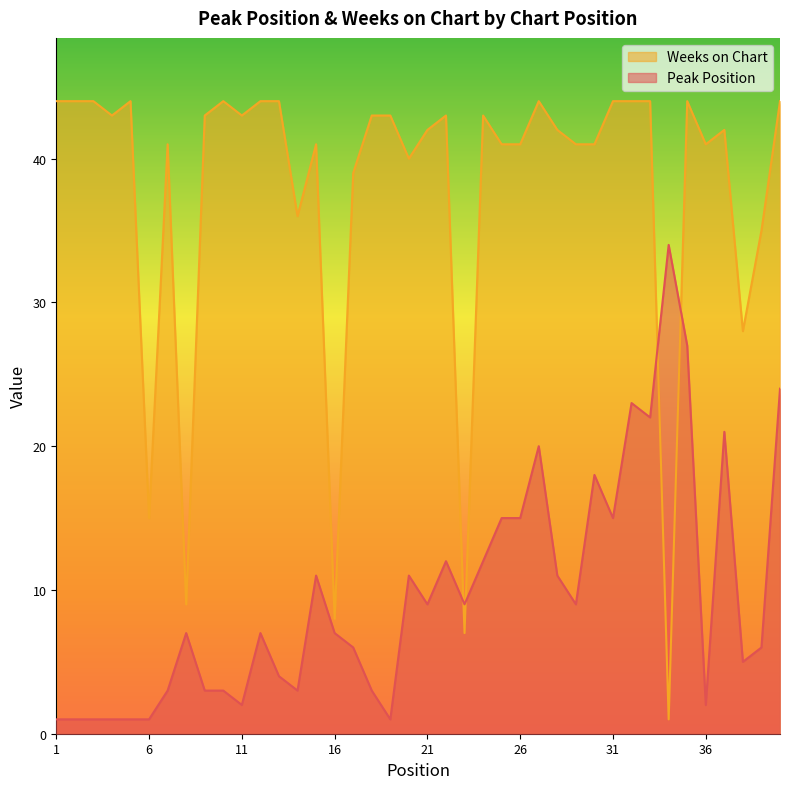

The Weeks on Chart series shows 9 at 8. True or false?

True